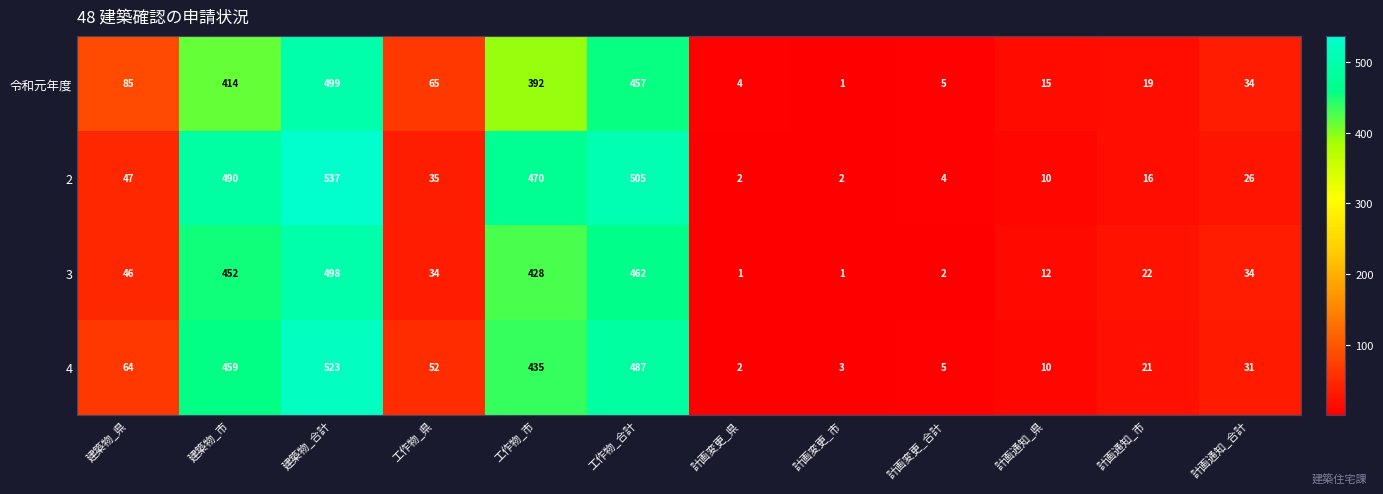

What is the greatest value displayed?

537